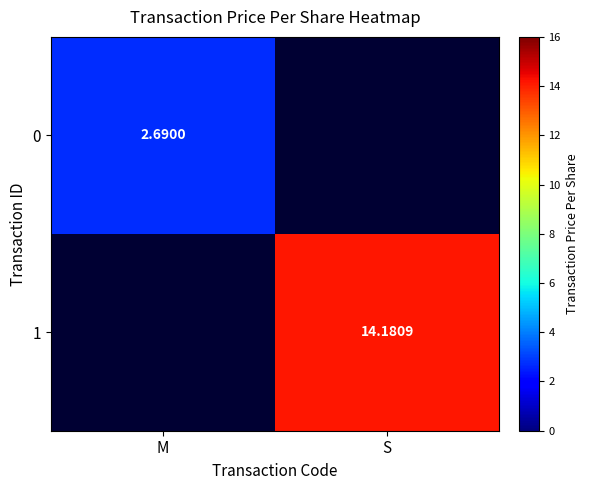

Is the value of 1 at S greater than the value of 0 at M?

Yes